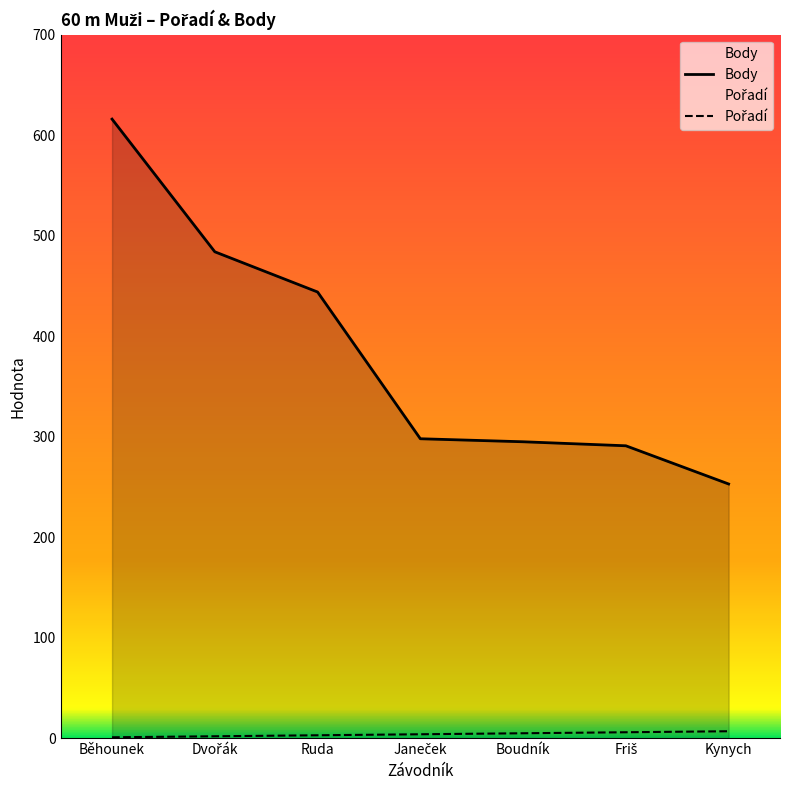

Rank the categories by Body value from lowest to highest.

Kynych, Friš, Boudník, Janeček, Ruda, Dvořák, Běhounek